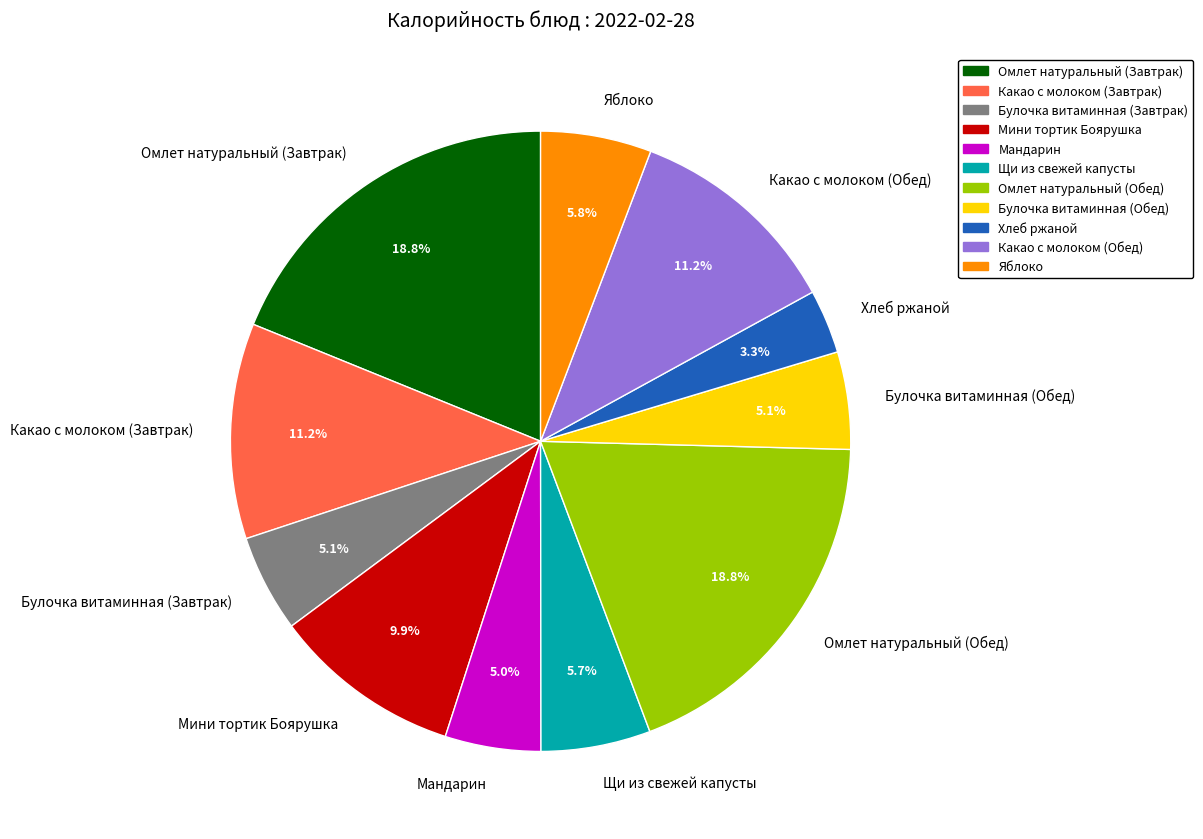

To the nearest percent, what is the difference between the largest and smallest slice percentages?

16%